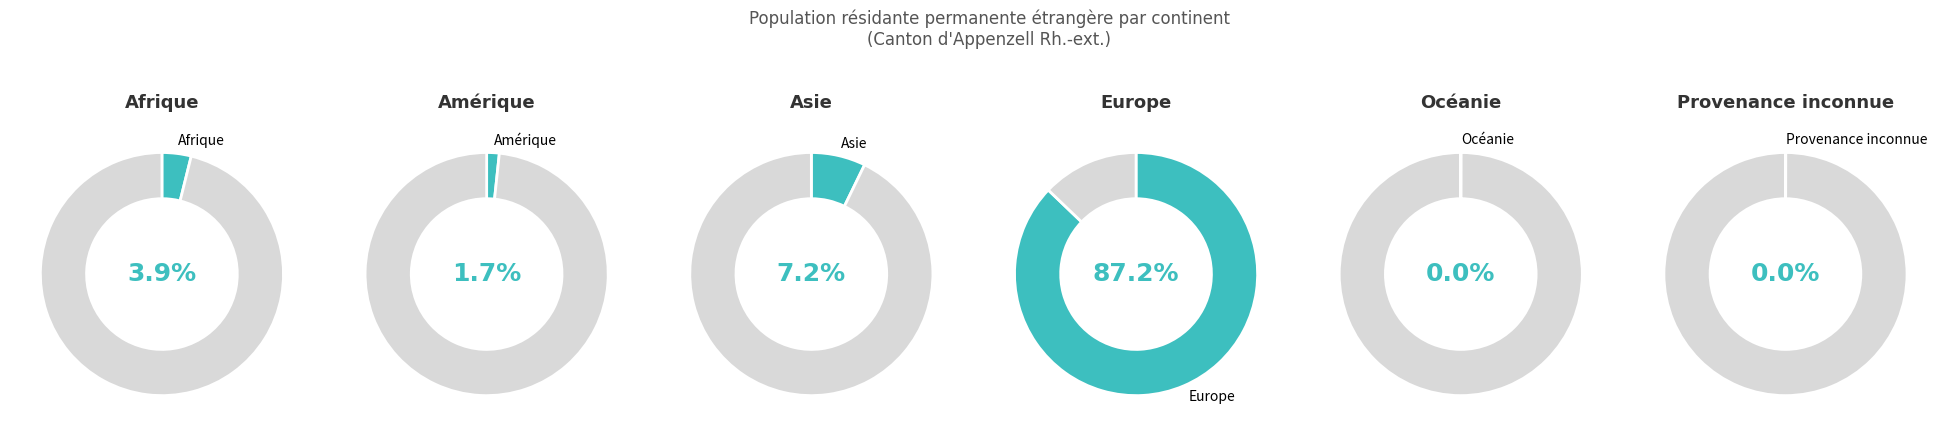

Which slice is the smallest?

Océanie